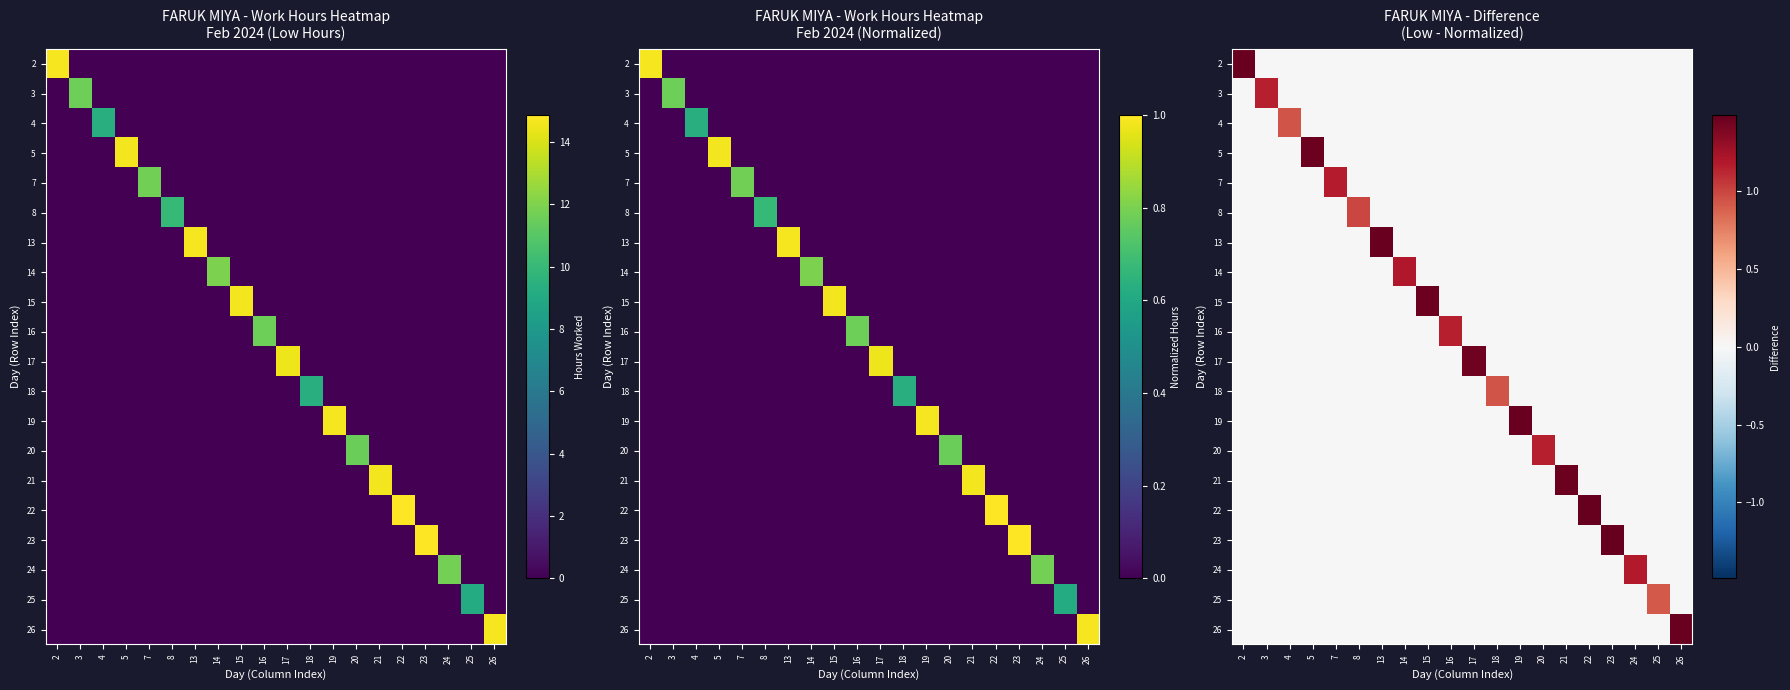

Which series has the widest spread of values?

22